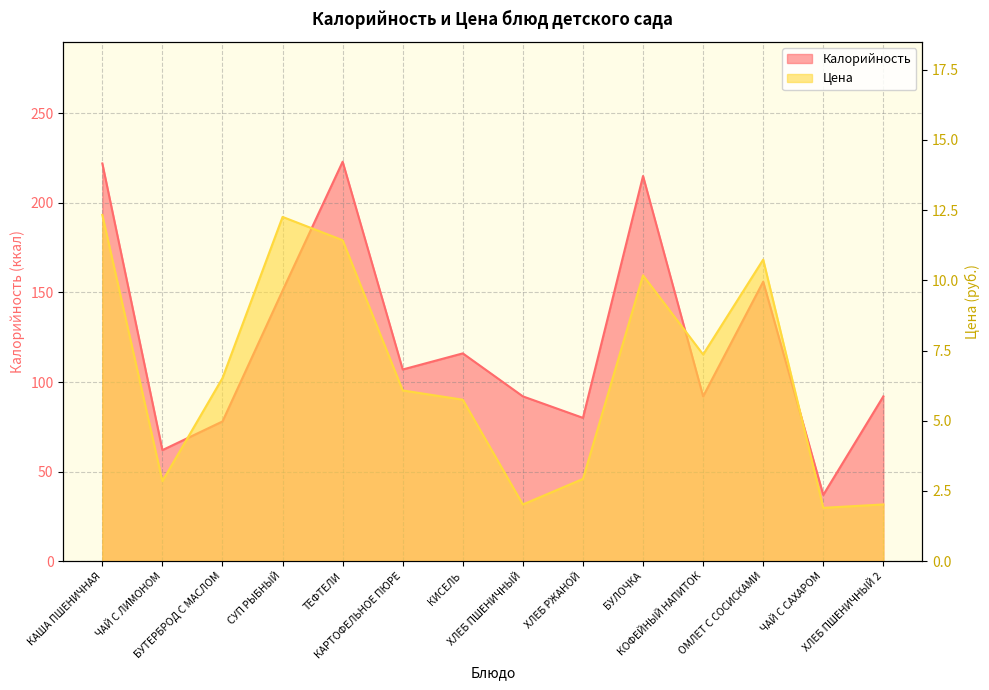

What is the difference between the maximum and minimum values in the Калорийность series?

186.0